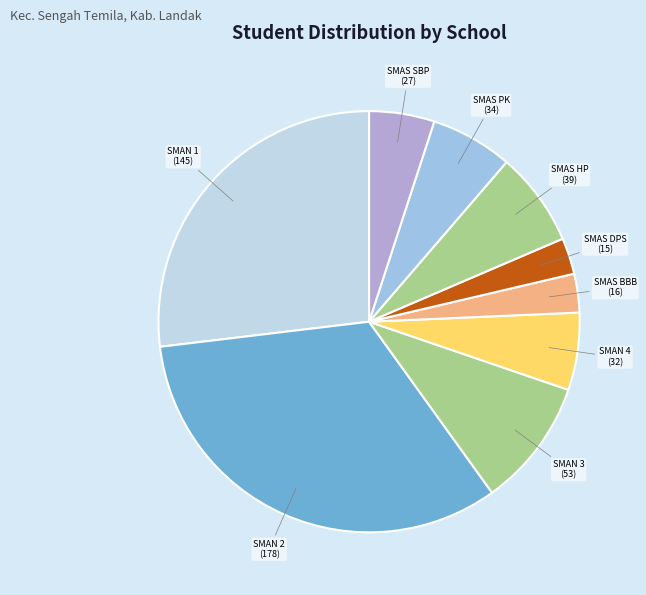

Combined, do SMAN 2 and SMAS PK account for over 50%?

No